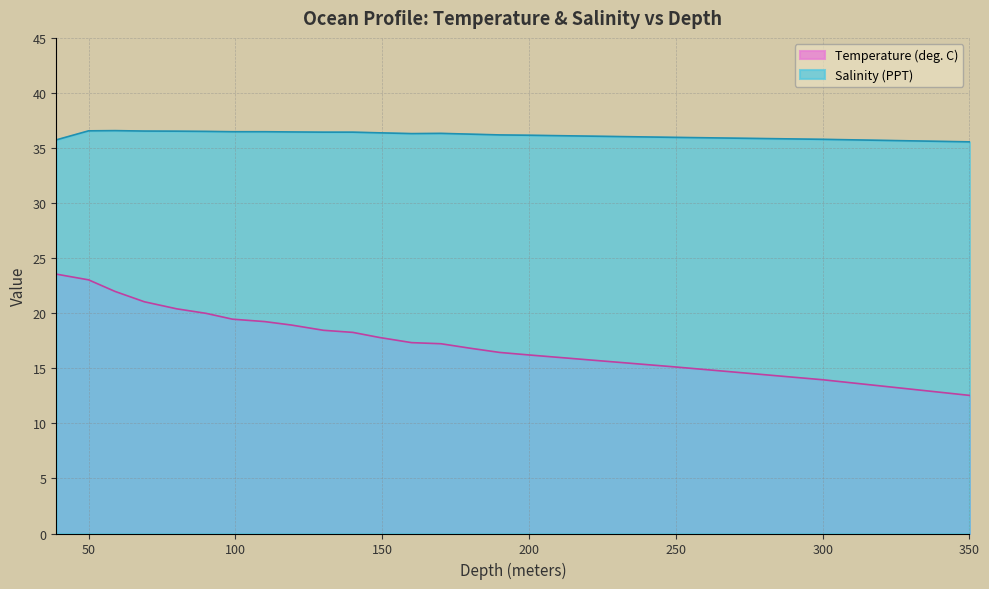

What is the difference between the second highest and minimum values in the Salinity (PPT) series?

1.0